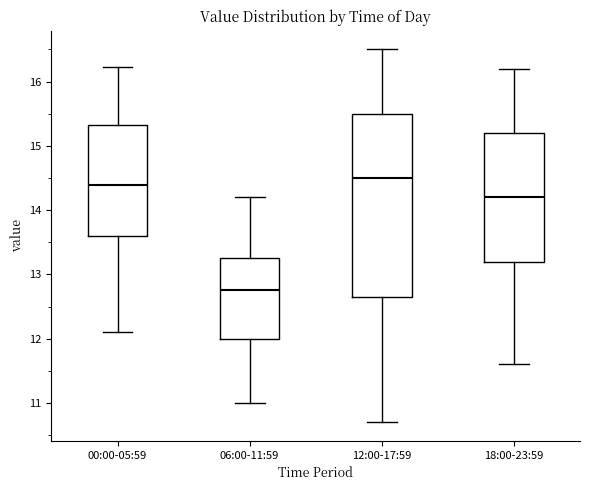

Which box's median line is the highest?

12:00-17:59